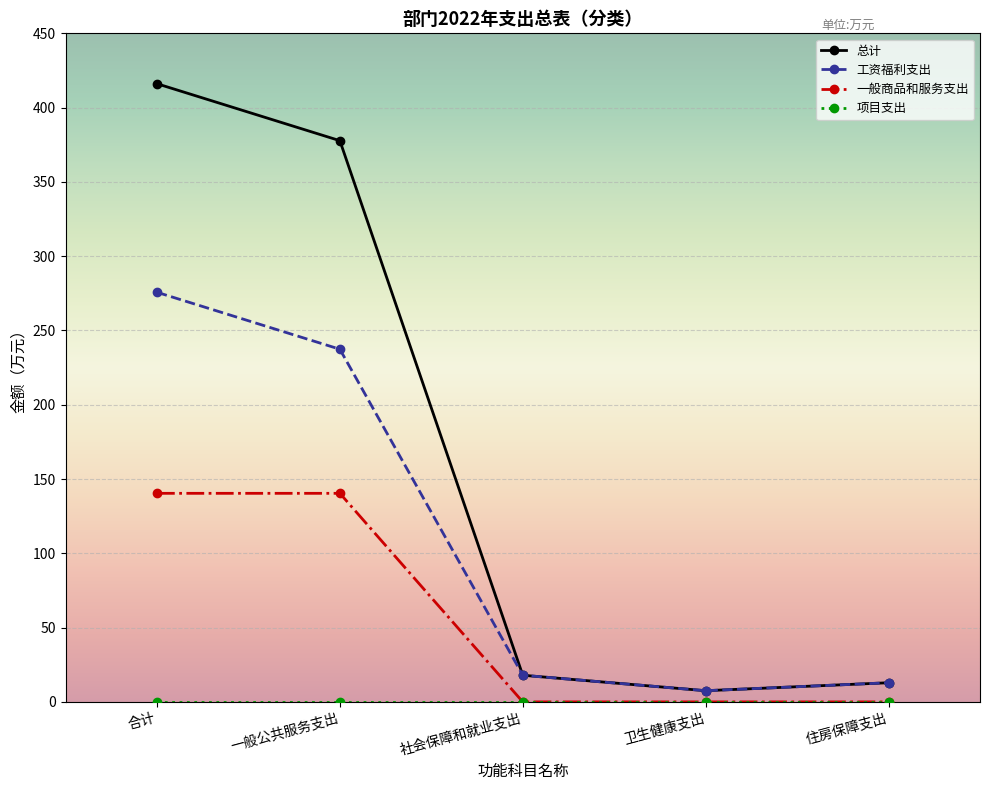

The value of 总计 at 一般公共服务支出 is 679.4. True or false?

False